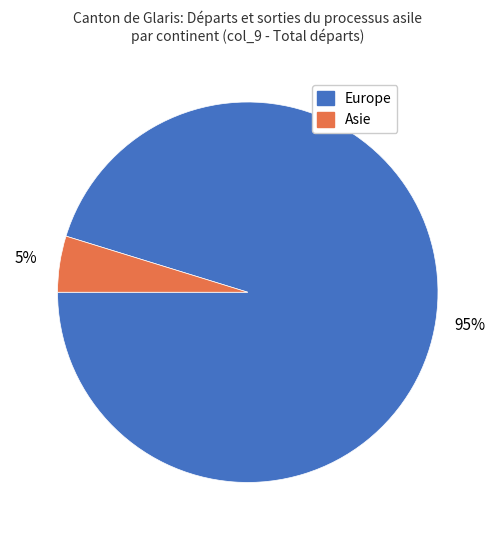

True or false: Asie accounts for 5% of the total.

True